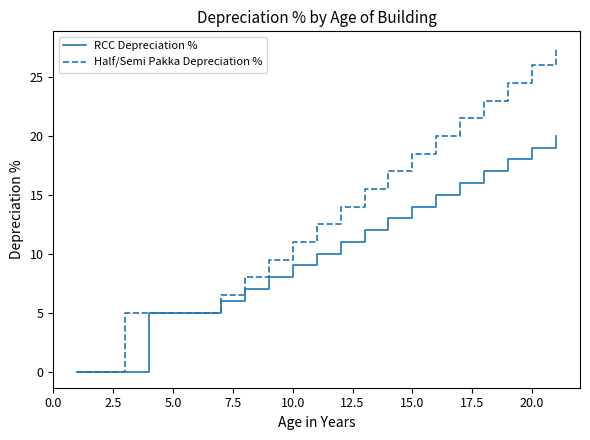

Rank the series by their average value, from lowest to highest.

RCC Depreciation %, Half/Semi Pakka Depreciation %